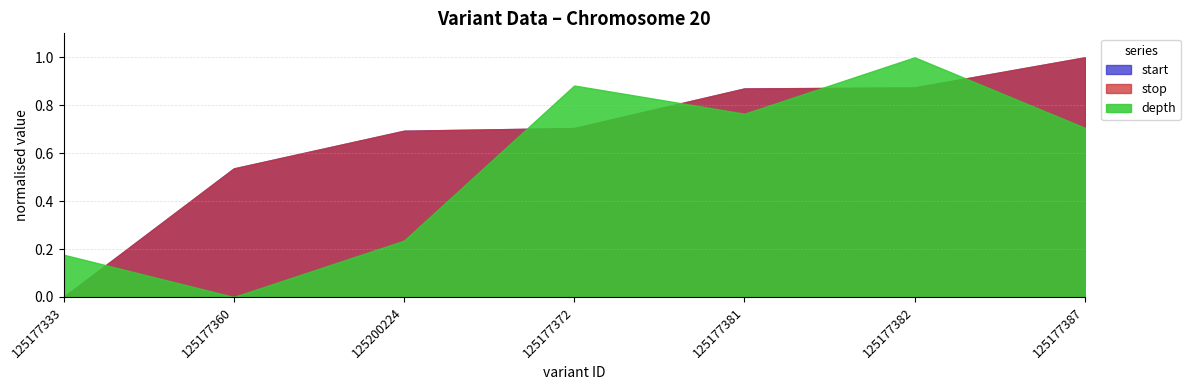

What is the label of the 1st point from the left?

125177333